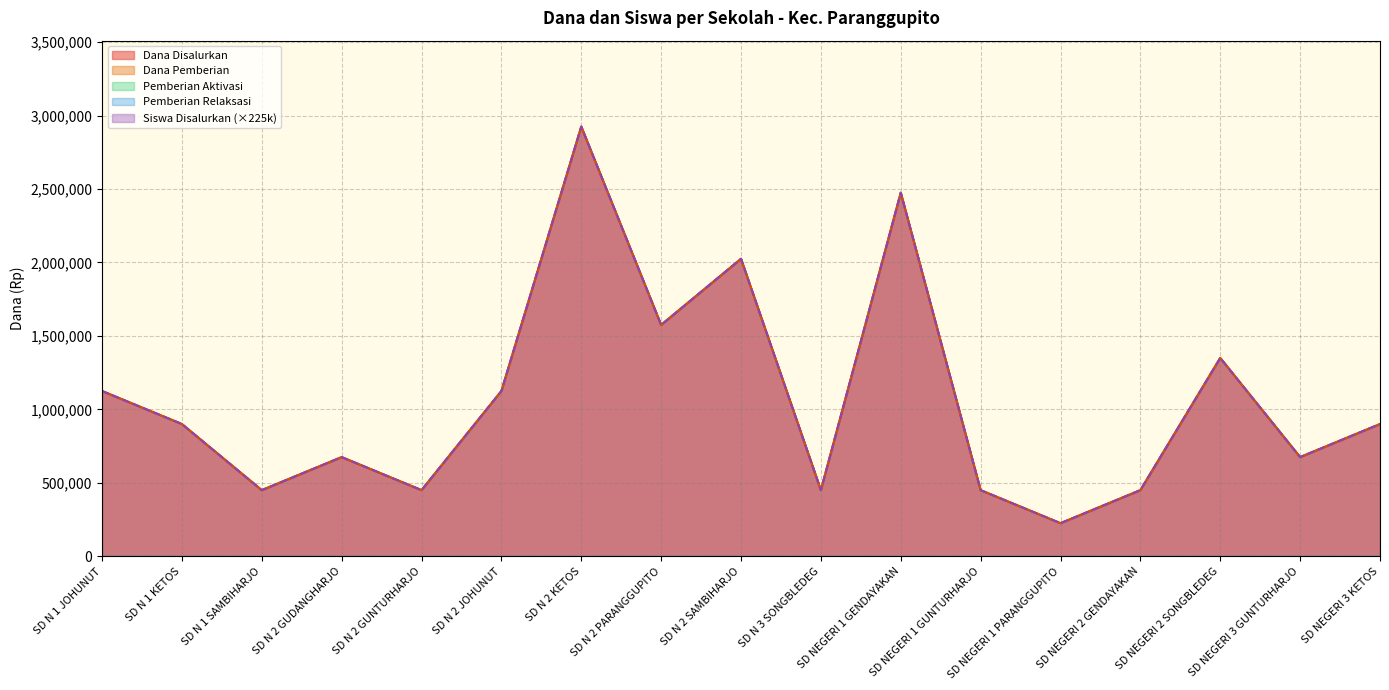

Is the value of Siswa Disalurkan at SD N 2 SAMBIHARJO greater than the value of Dana Disalurkan at SD NEGERI 2 SONGBLEDEG?

Yes